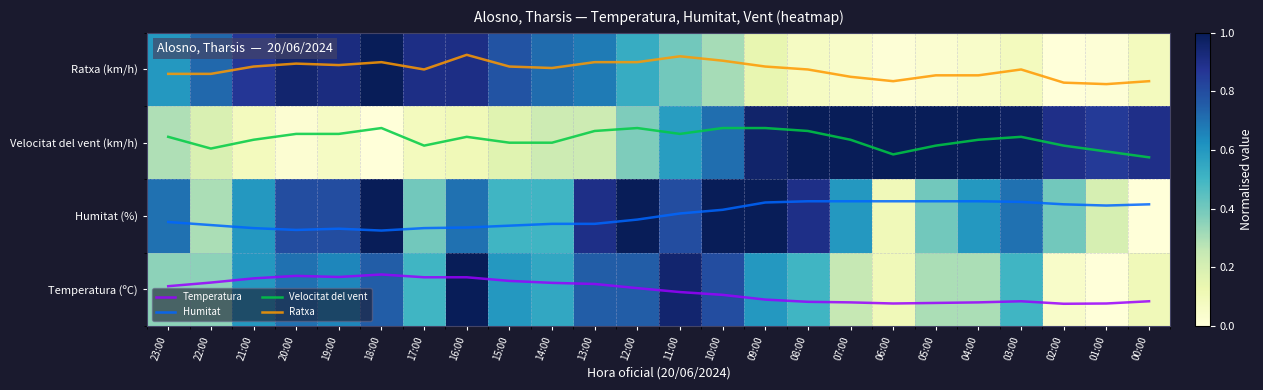

What is the difference between the maximum and minimum values in the Velocitat del vent (km/h) series?

1.0